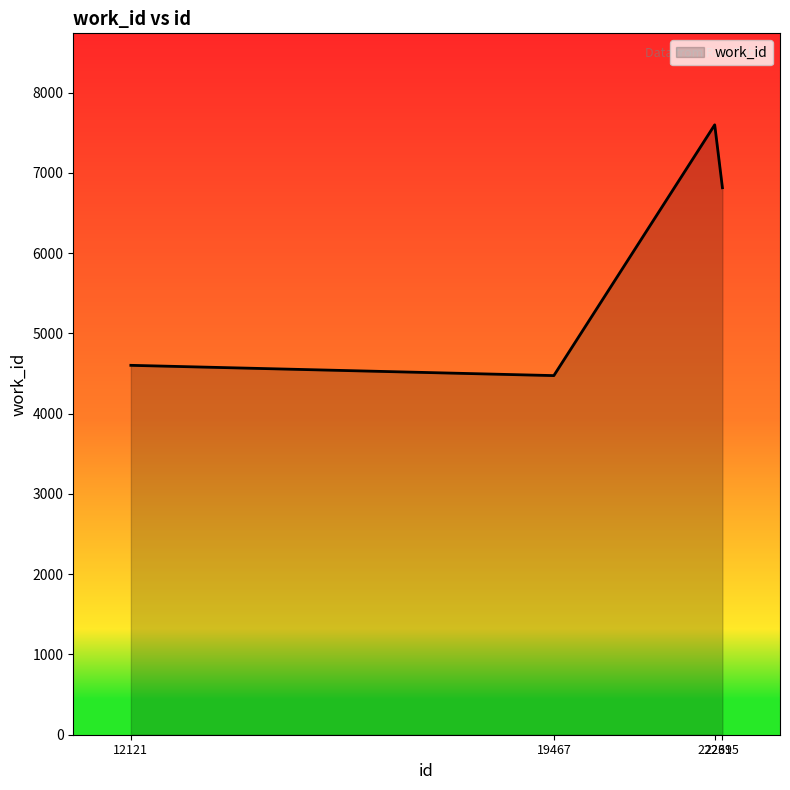

How many interior local peaks (higher than both neighbors) does the data have?

1